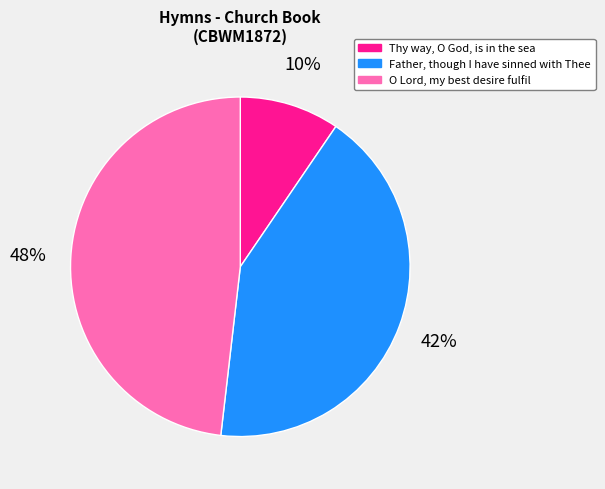

Is there any slice that represents more than half of the pie?

No